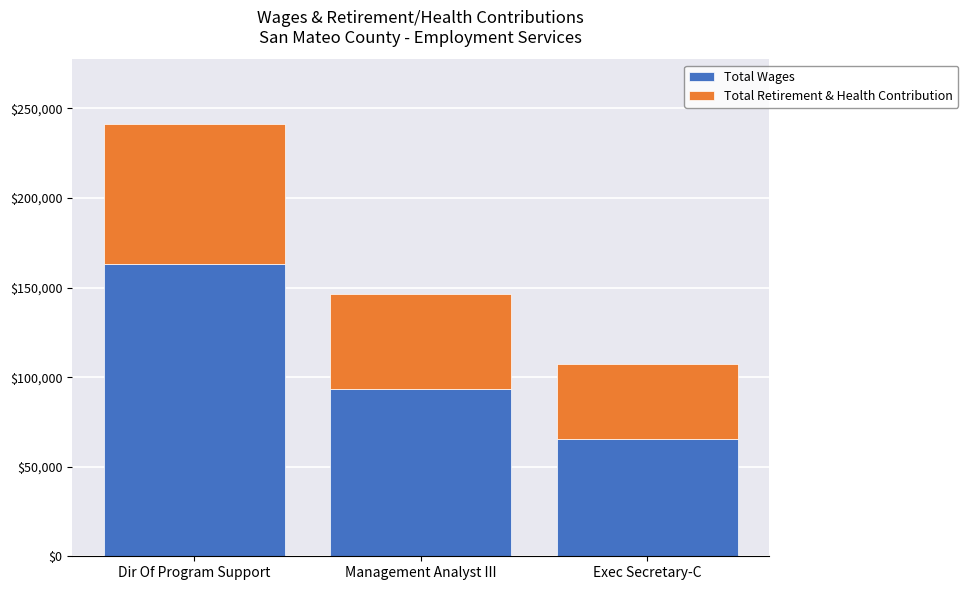

At which category is the sum across all series the highest?

Dir Of Program Support